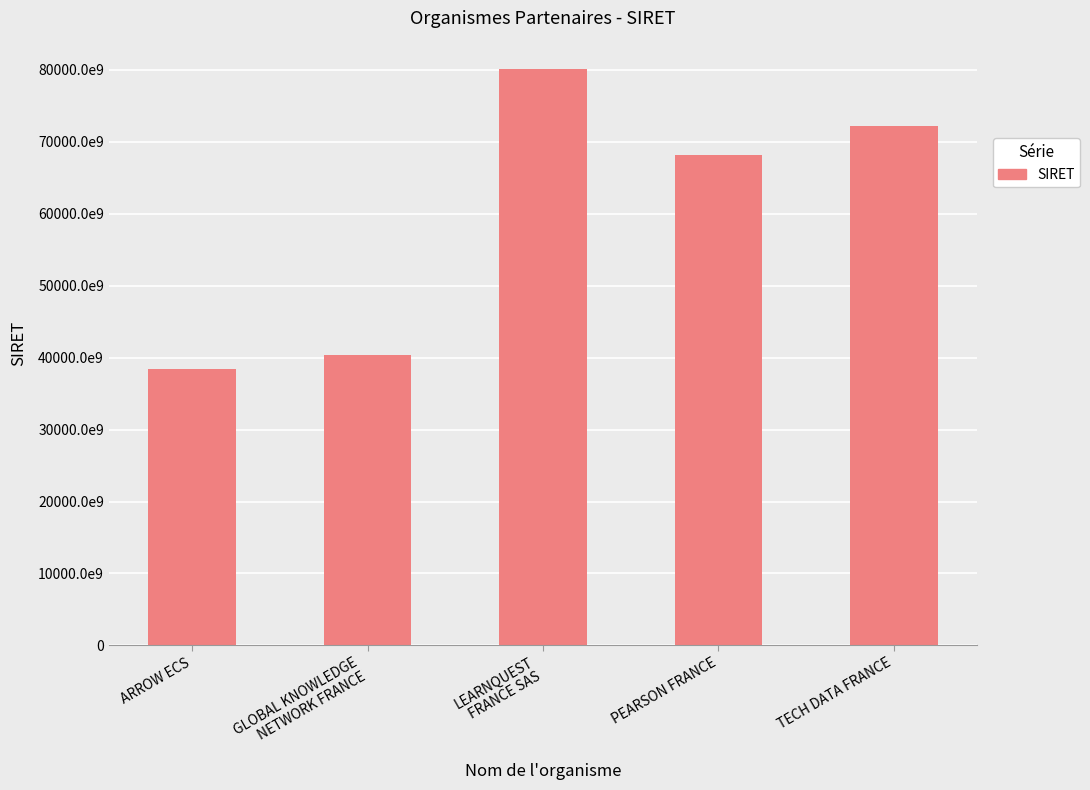

What is the difference between the maximum and second lowest values?

39679284099873